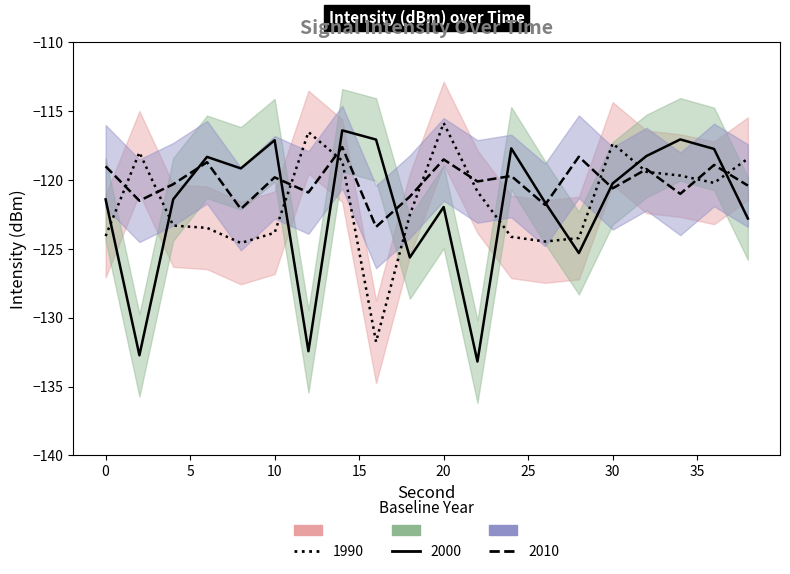

The 2000 series shows -31.0 at 10. True or false?

False